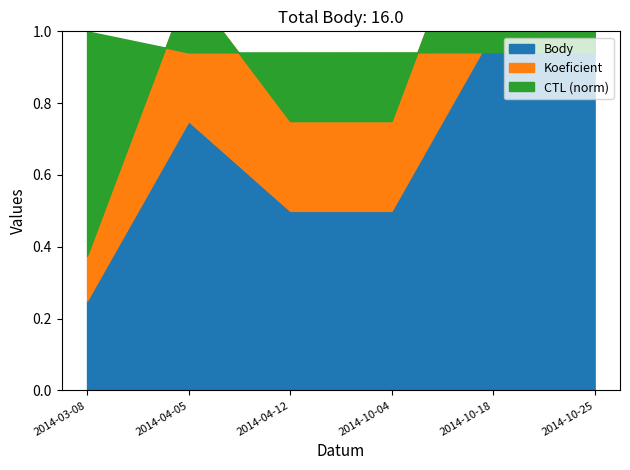

What is the sum of all Body values?

16